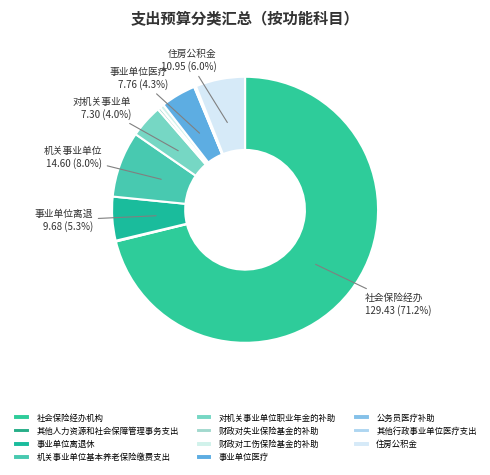

Does 机关事业单位基本养老保险缴费支出 represent more than half of the total?

No